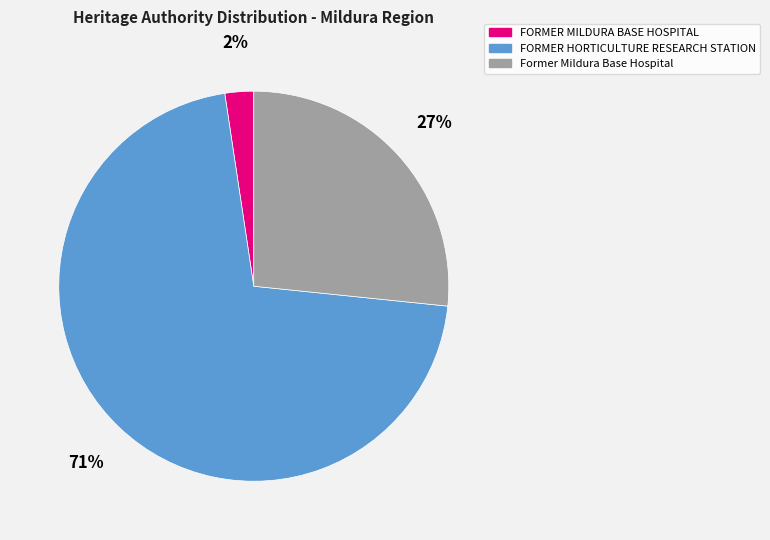

The FORMER HORTICULTURE RESEARCH STATION slice represents 81% of the pie. True or false?

False